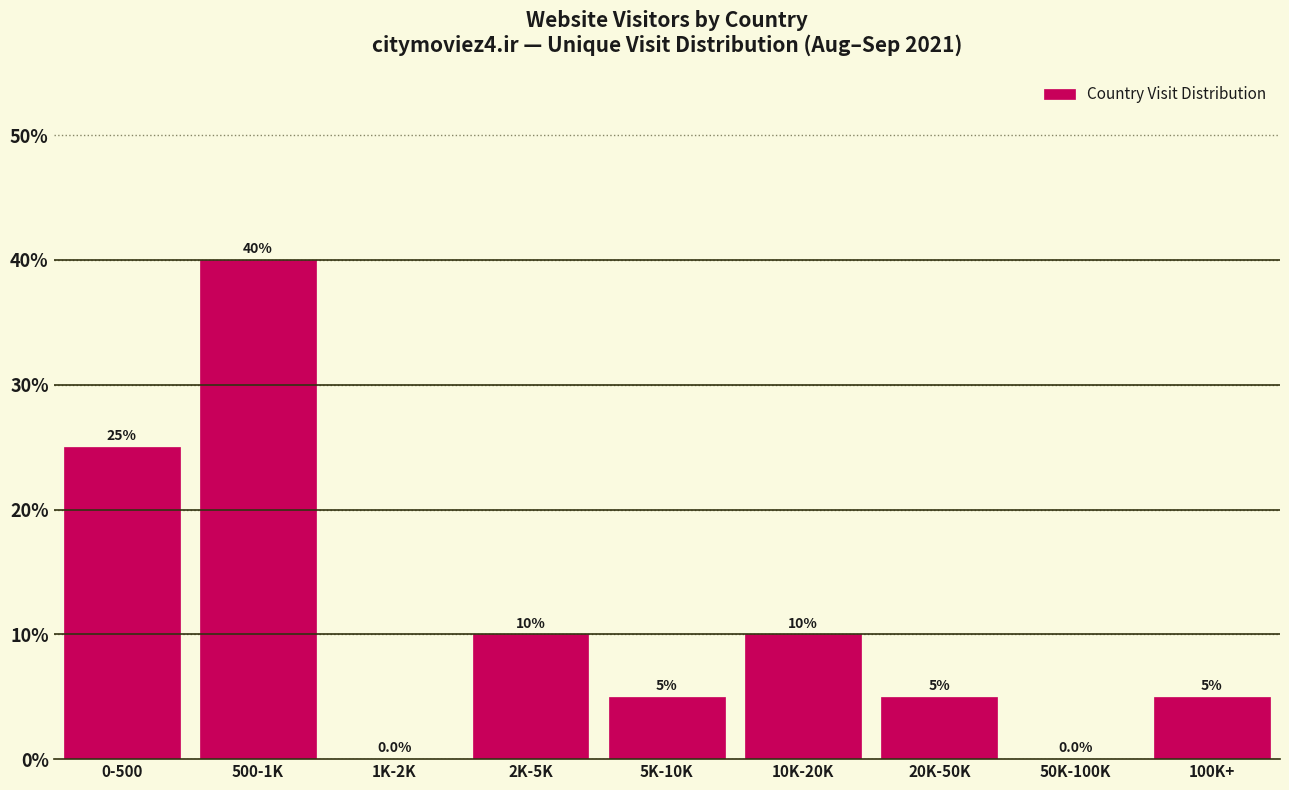

Reading left to right, transcribe all the data shown in this chart.

0-500=25	500-1K=40	1K-2K=0	2K-5K=10	5K-10K=5	10K-20K=10	20K-50K=5	50K-100K=0	100K+=5